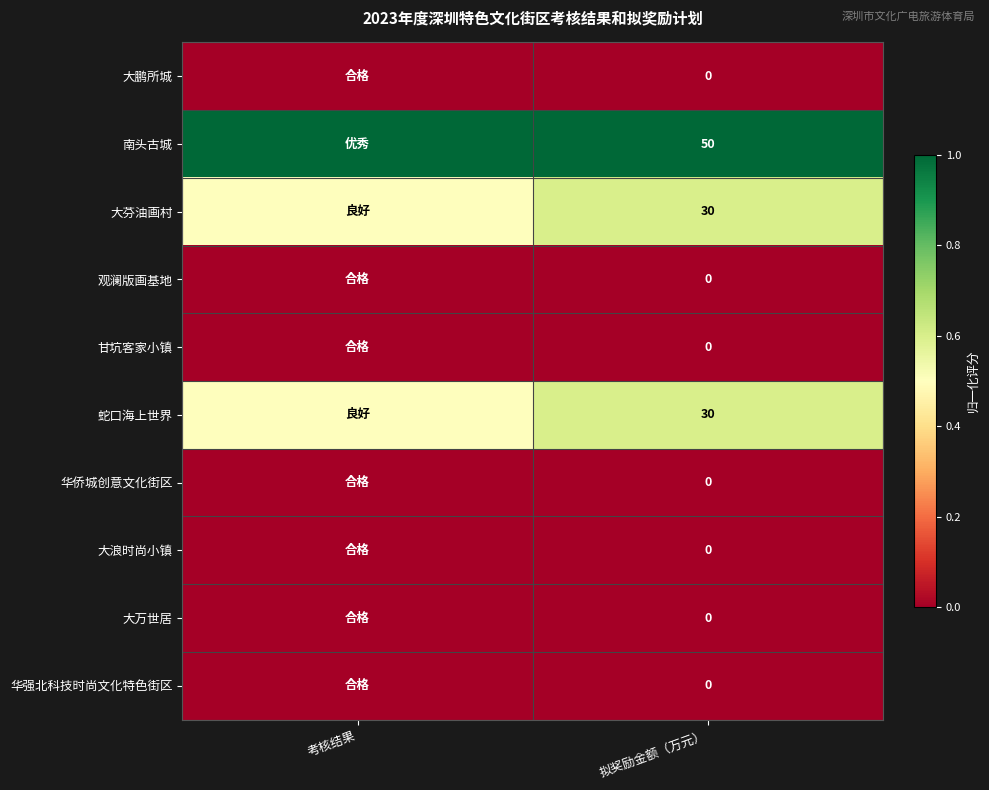

Is the value of 南头古城 at 拟奖励金额（万元） greater than the value of 蛇口海上世界 at 拟奖励金额（万元）?

Yes